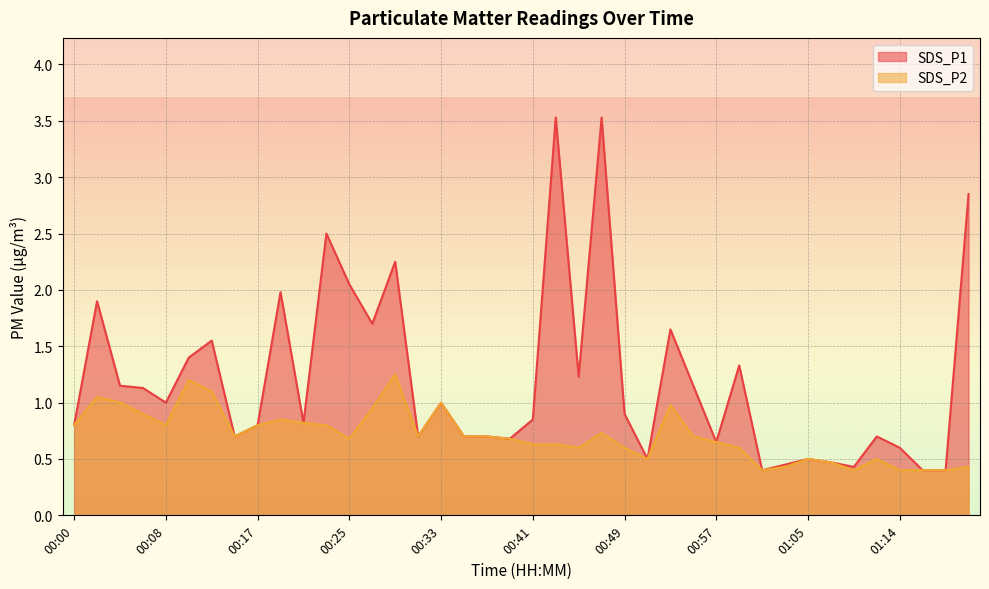

What is the value of the SDS_P1 point at the 40th from the left?

2.9